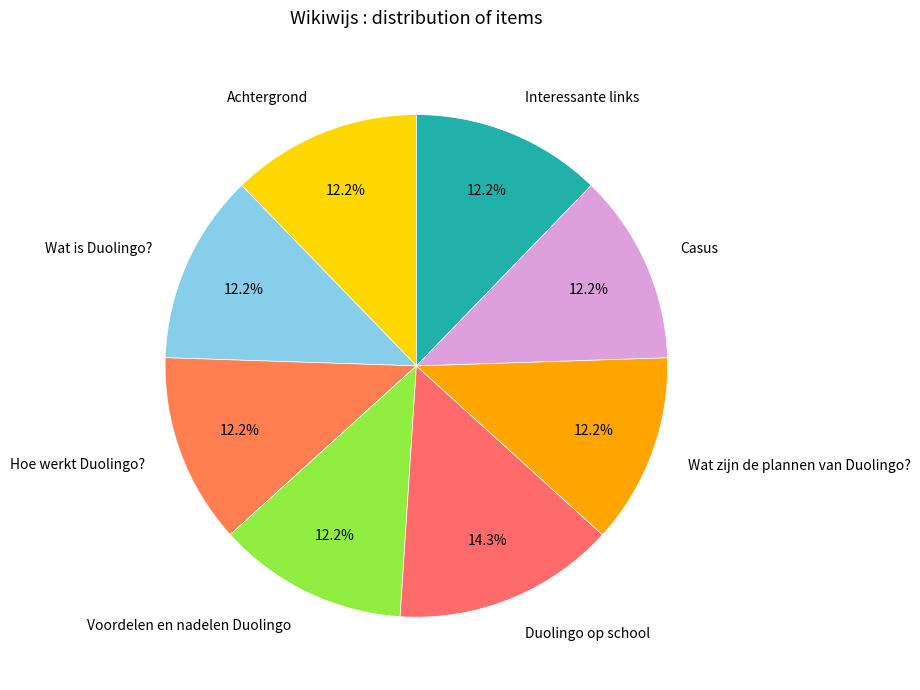

How many segments does this pie chart have?

8